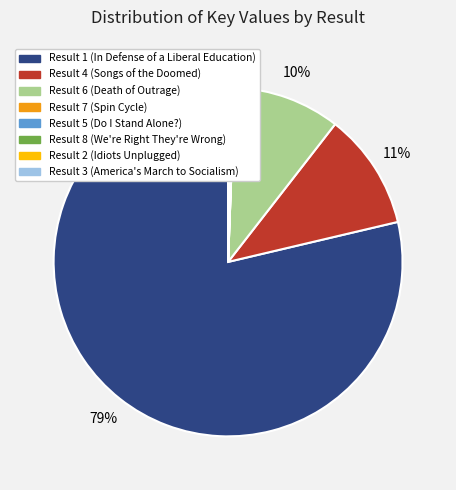

Is there a majority slice in this chart?

Yes